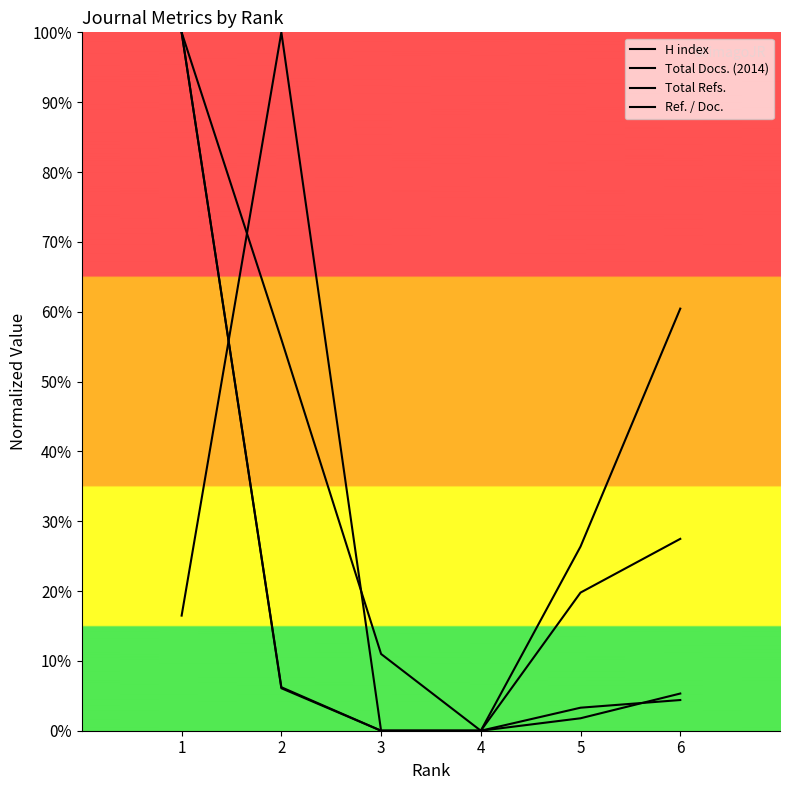

Reading right to left, transcribe all the data shown in this chart.

H index: 27.5	19.8	0.0	11.0	56.0	100.0
Total Docs. (2014): 4.4	3.3	0.0	0.0	6.2	100.0
Total Refs.: 5.3	1.8	0.0	0.0	6.1	100.0
Ref. / Doc.: 60.4	26.4	0.0	0.0	100.0	16.5